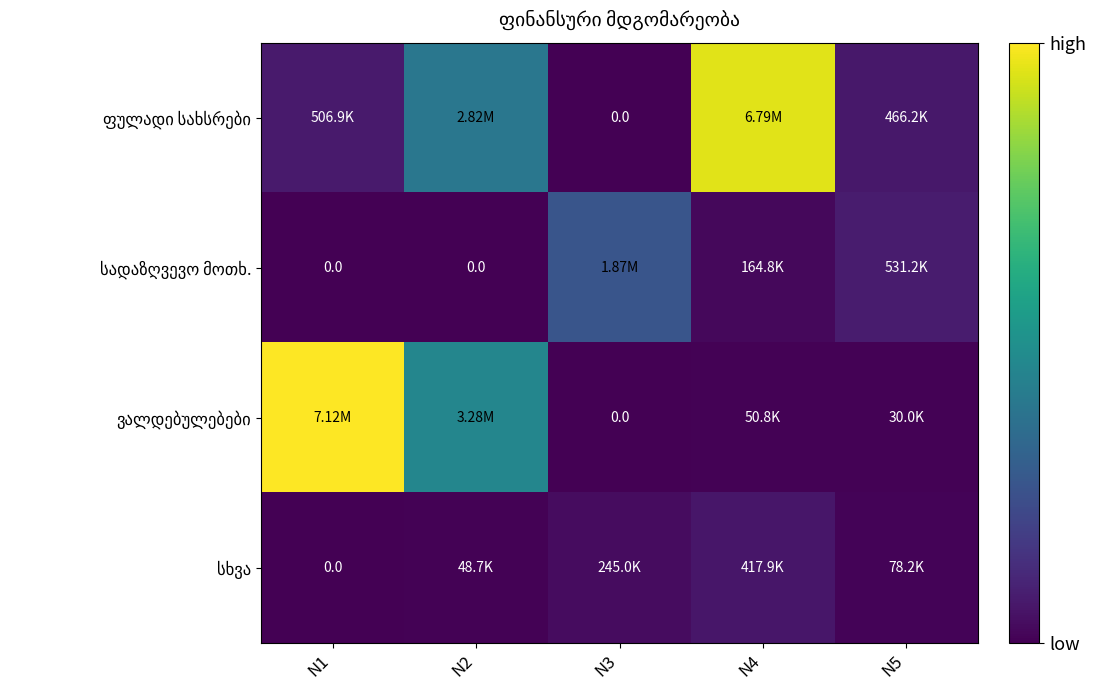

How many categories are shown in the chart?

5